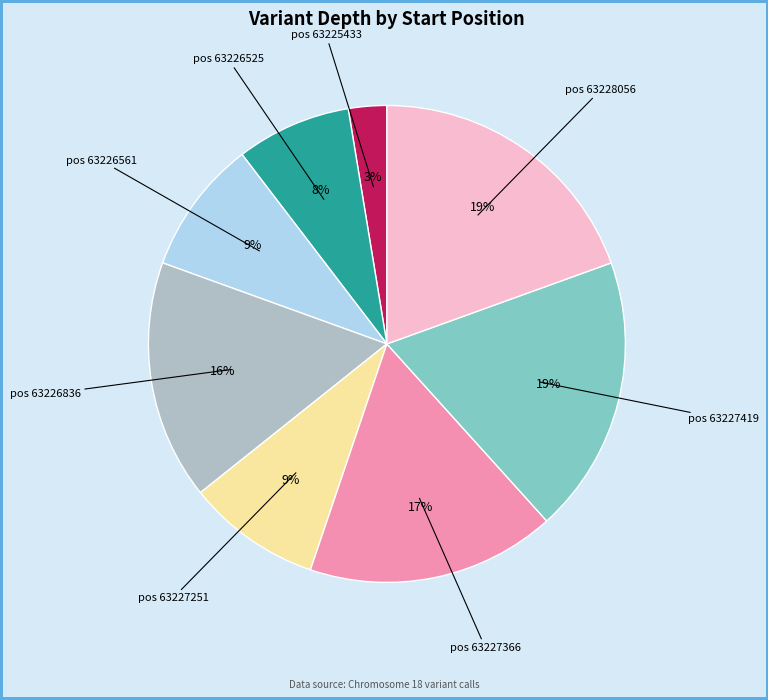

What is the ratio of the value at pos 63226836 to the value at pos 63226561?

1.8